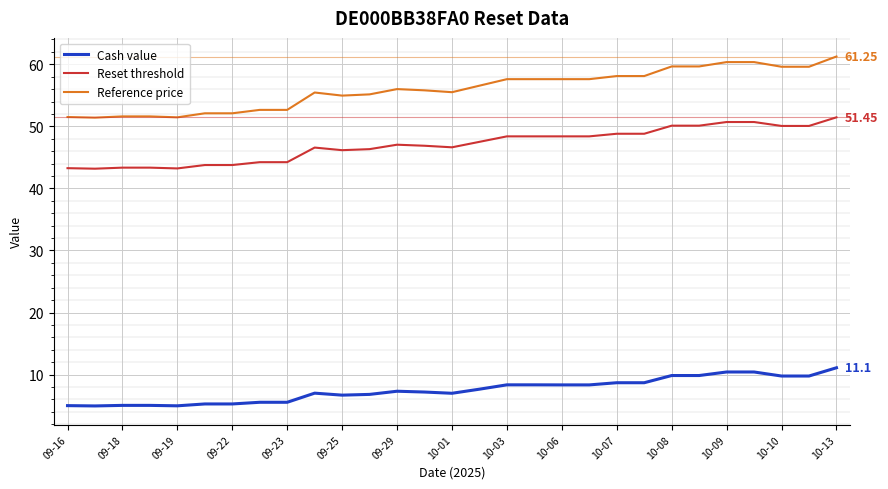

List the series in order of their peak value, lowest first.

Cash value, Reset threshold, Reference price